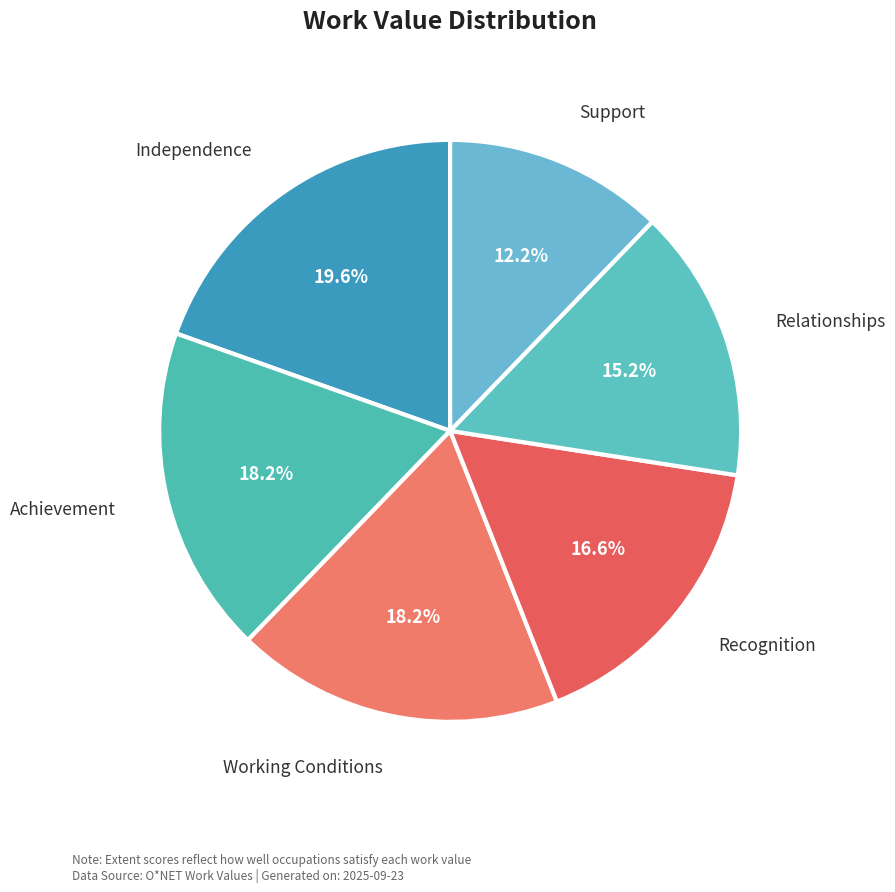

Which slice is the largest?

Independence